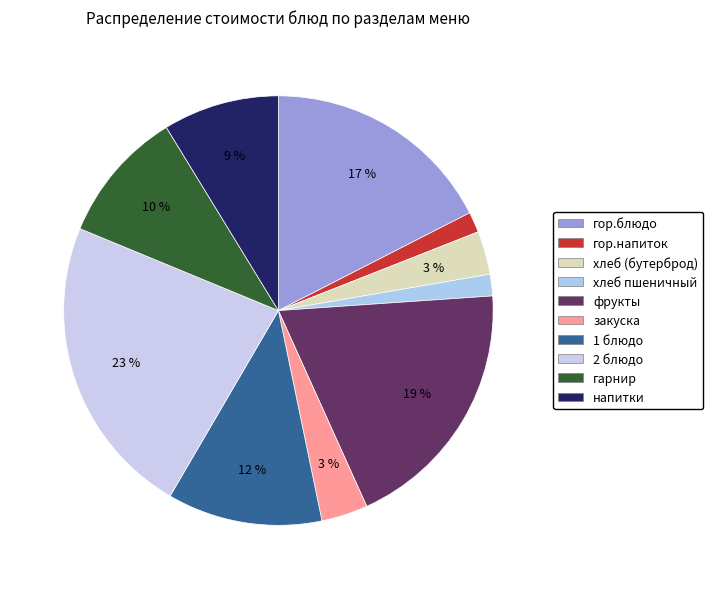

How many segments does this pie chart have?

10